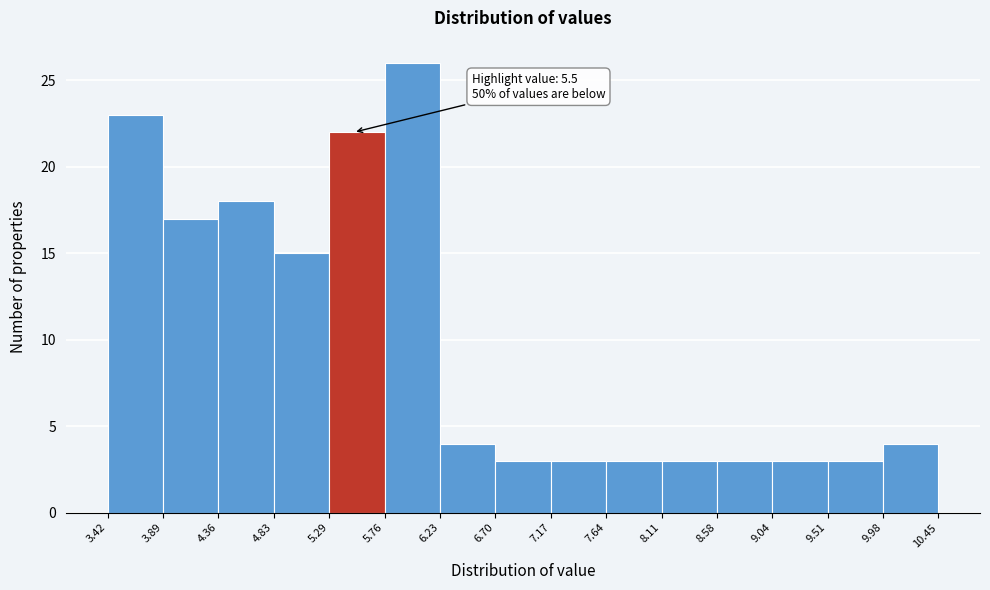

Which range on the x-axis has the tallest bar?

5.76 to 6.23